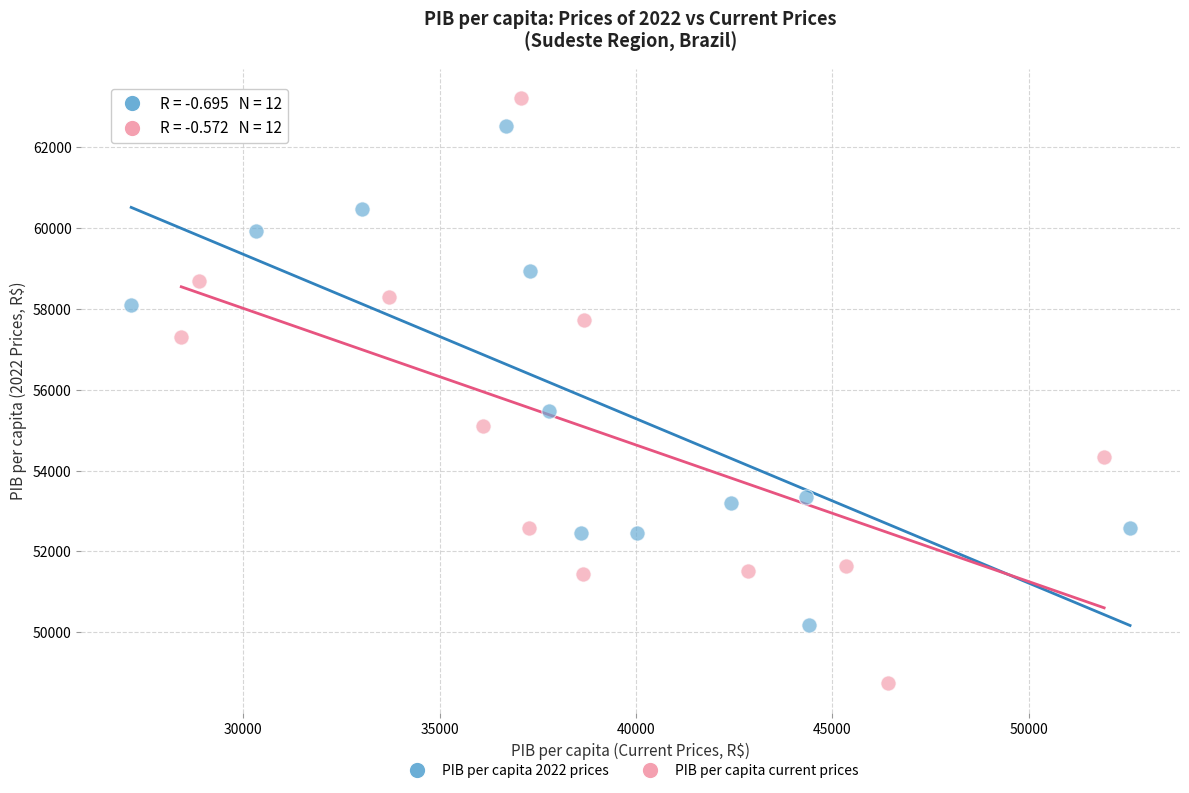

Which series has the widest spread of Y values?

PIB per capita current prices